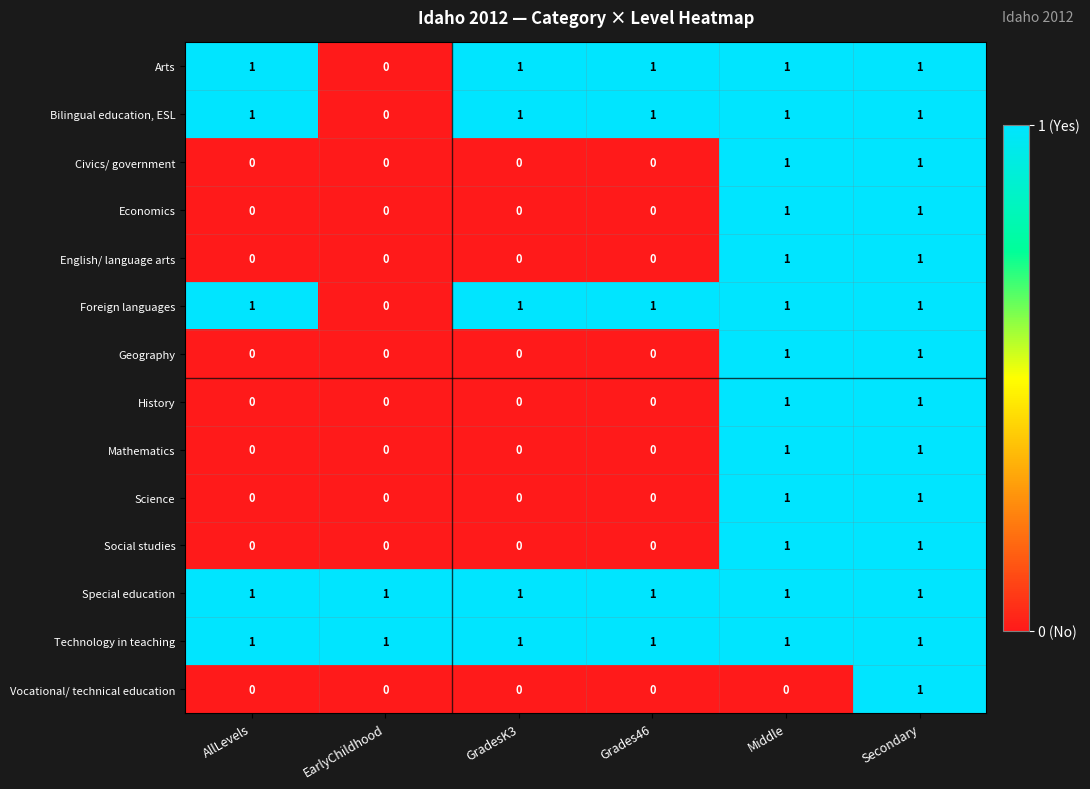

At how many categories does at least one series exceed 0?

6